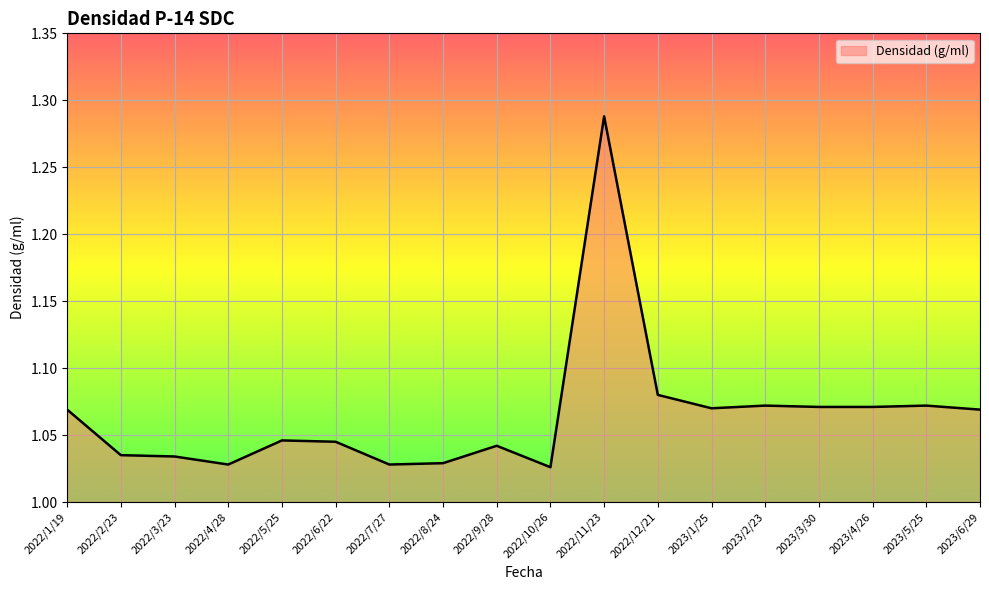

Which has a higher value, 2022/9/28 or 2023/6/29?

2023/6/29